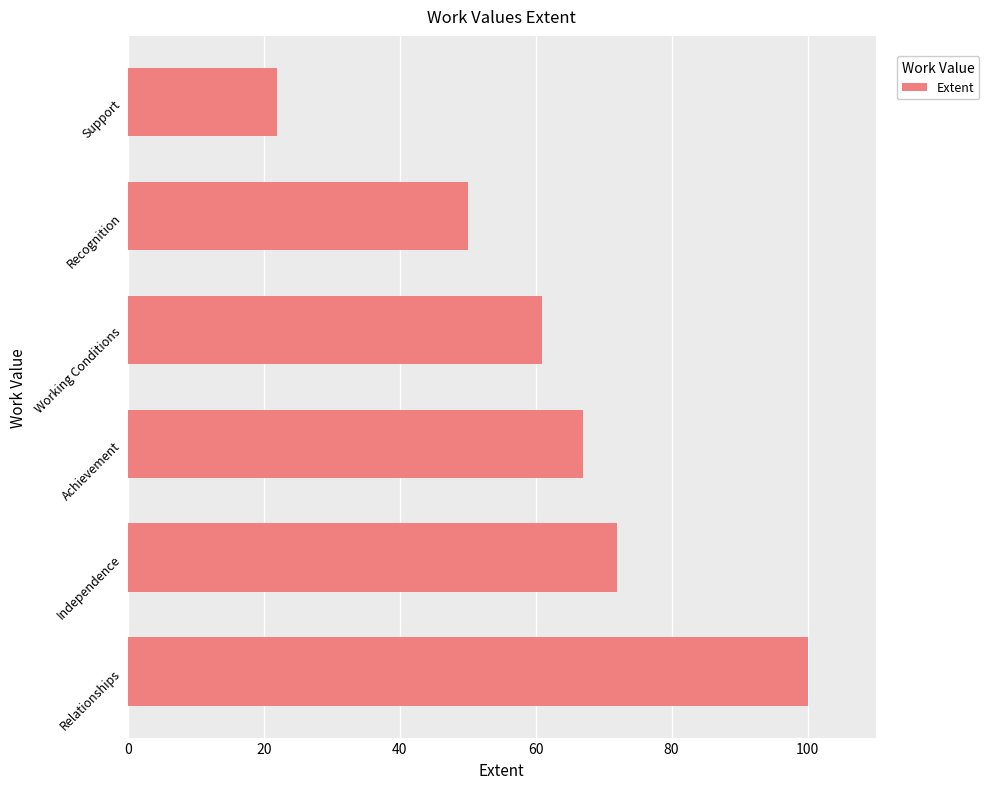

What is the minimum value shown in the chart?

22